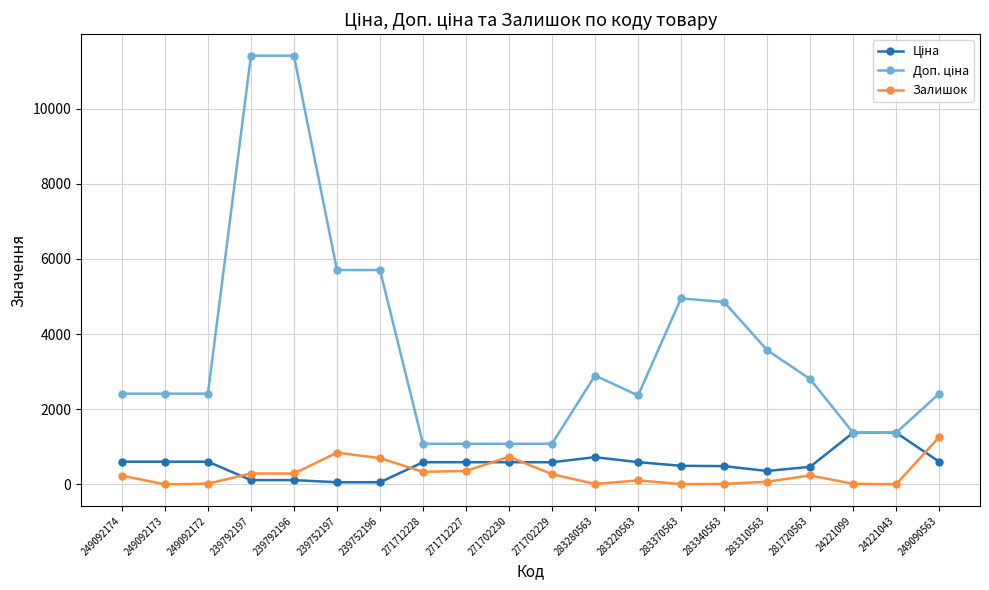

How many lines are shown in the chart?

3